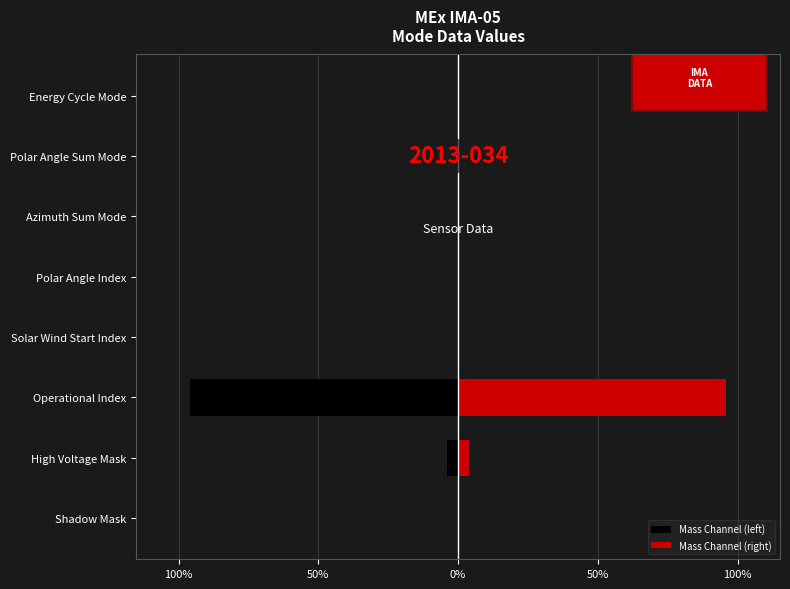

What is the average value of the Mass Channel (left) series?

-12